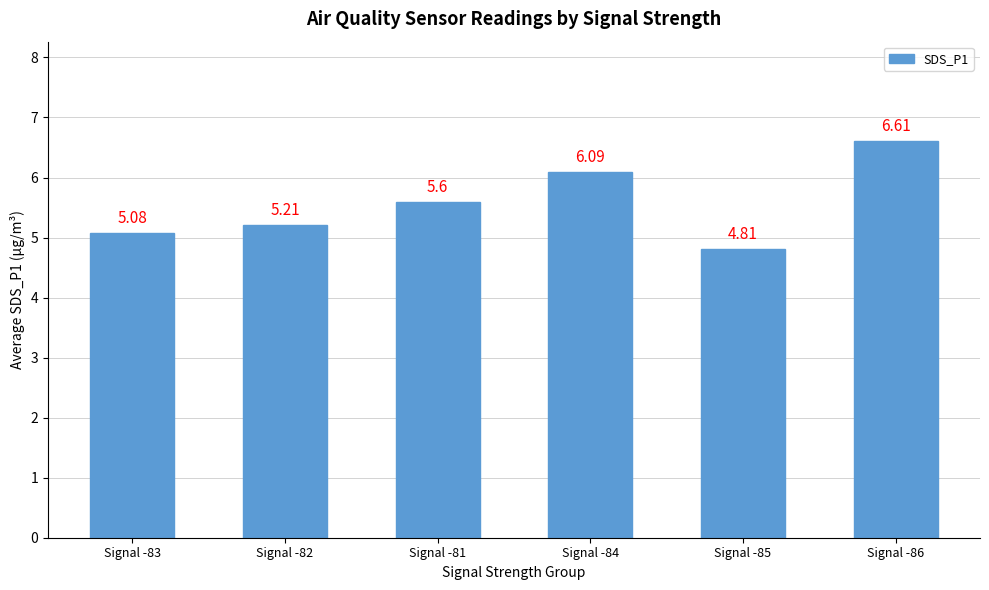

What is the smallest value displayed?

4.8